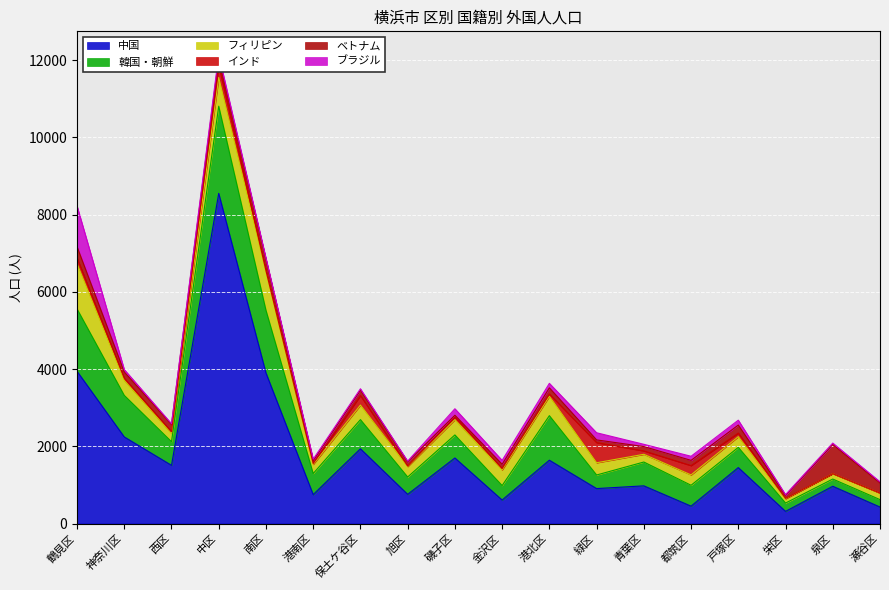

What is the label of the 16th point from the left?

栄区